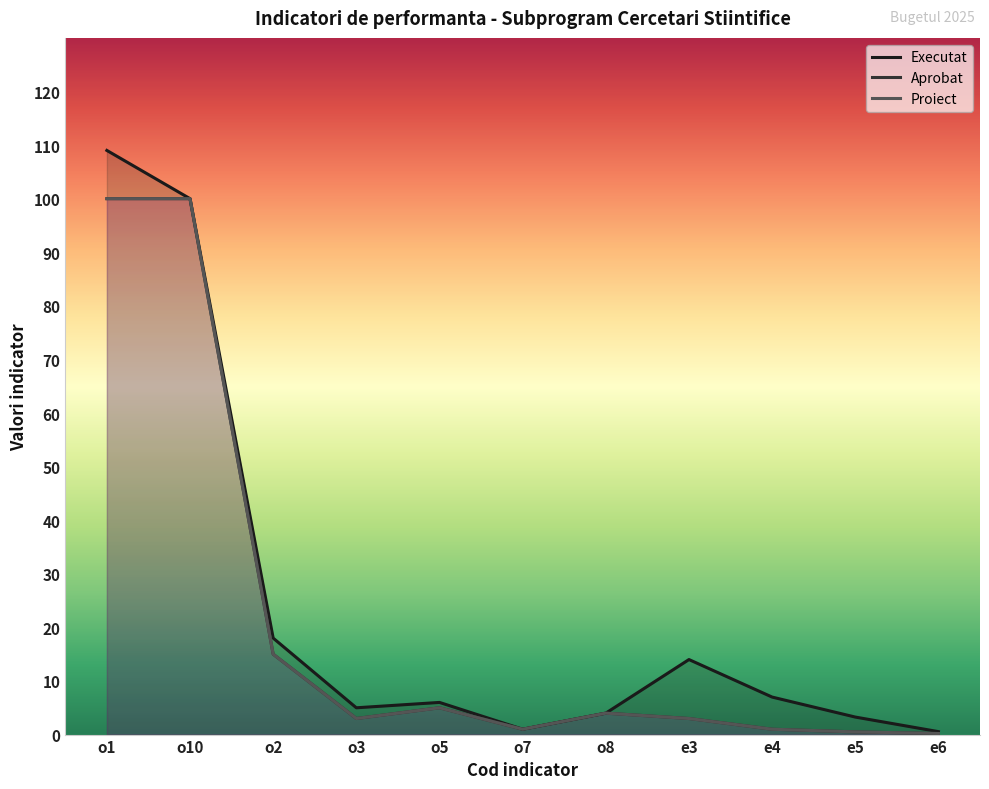

How many values in the Proiect series exceed 3?

5